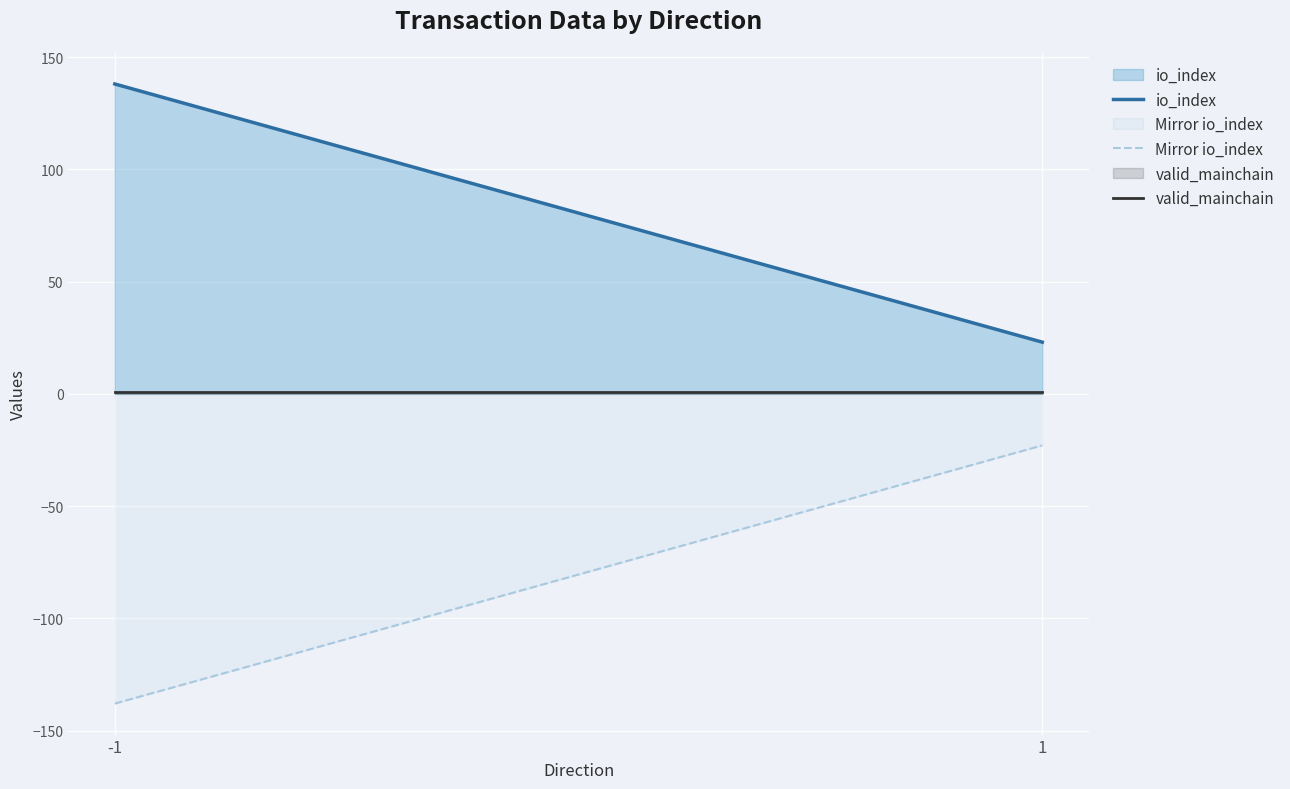

How many lines are shown in the chart?

3